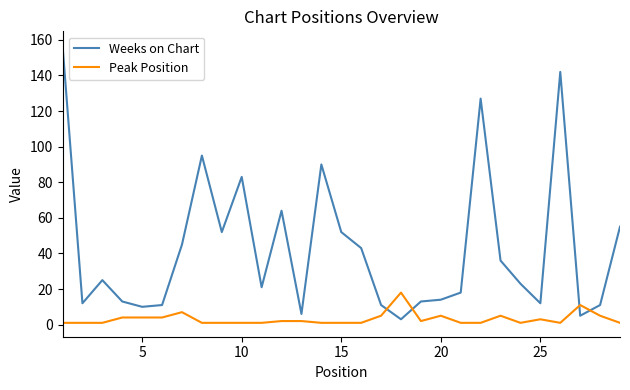

What is the difference between the maximum and minimum values in the Weeks on Chart series?

154